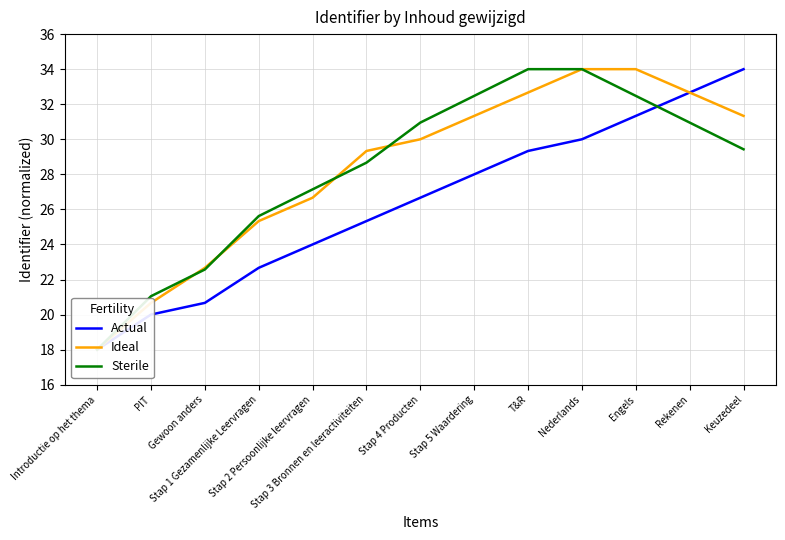

What is the value of the Actual point at the 5th from the left?

24.0